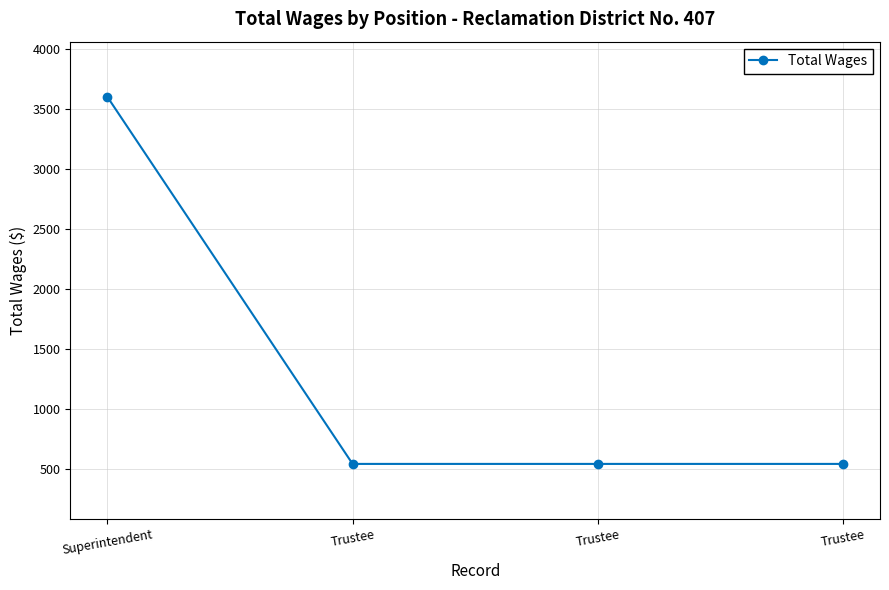

List the labels in order of value, largest first.

Superintendent, Trustee, Trustee, Trustee